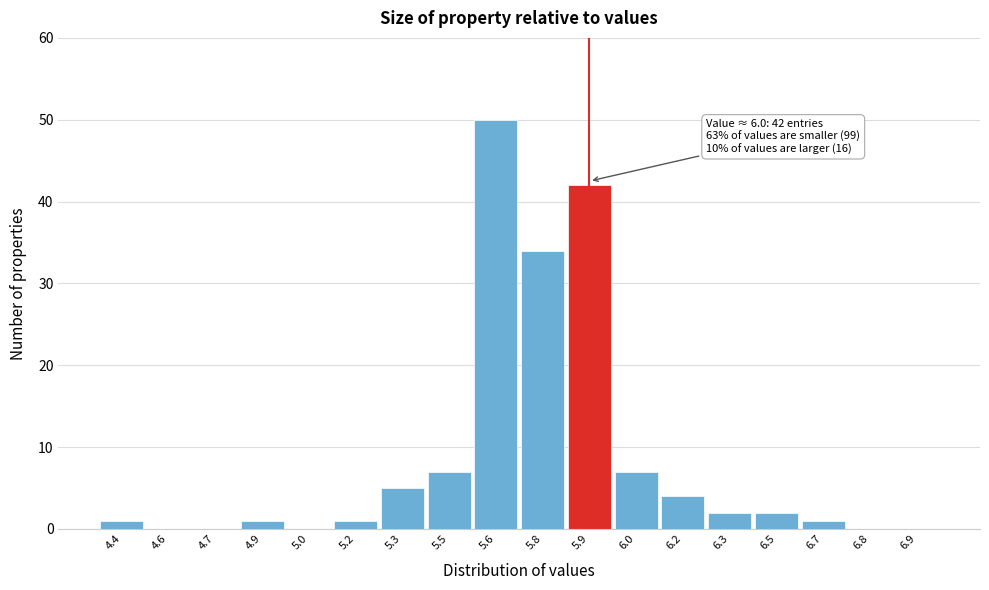

Reading right to left, list all the values displayed in this chart.

6.9=0	6.8=0	6.7=1	6.5=2	6.3=2	6.2=4	6.0=7	5.9=42	5.8=34	5.6=50	5.5=7	5.3=5	5.2=1	5.0=0	4.9=1	4.7=0	4.6=0	4.4=1